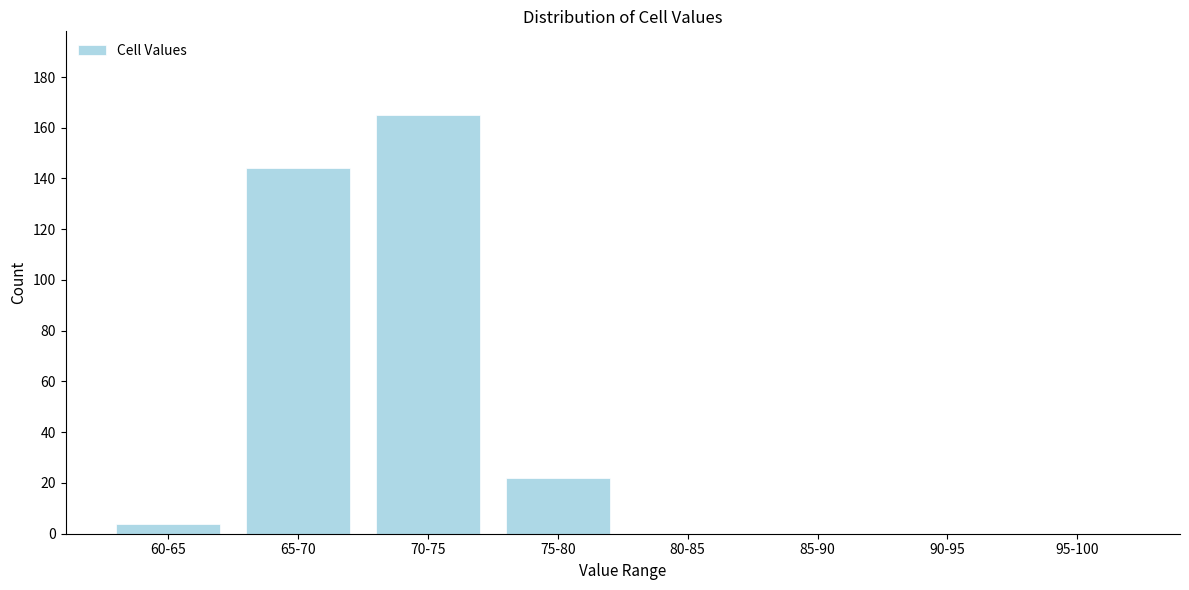

Reading left to right, list all the values displayed in this chart.

60-65=4	65-70=144	70-75=165	75-80=22	80-85=0	85-90=0	90-95=0	95-100=0